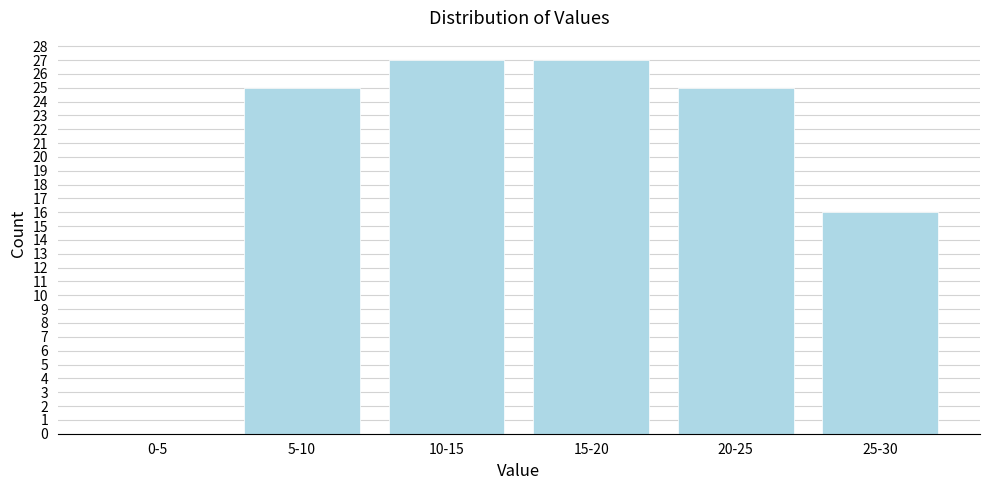

Reading left to right, extract all data points from this chart.

0-5=0	5-10=25	10-15=27	15-20=27	20-25=25	25-30=16